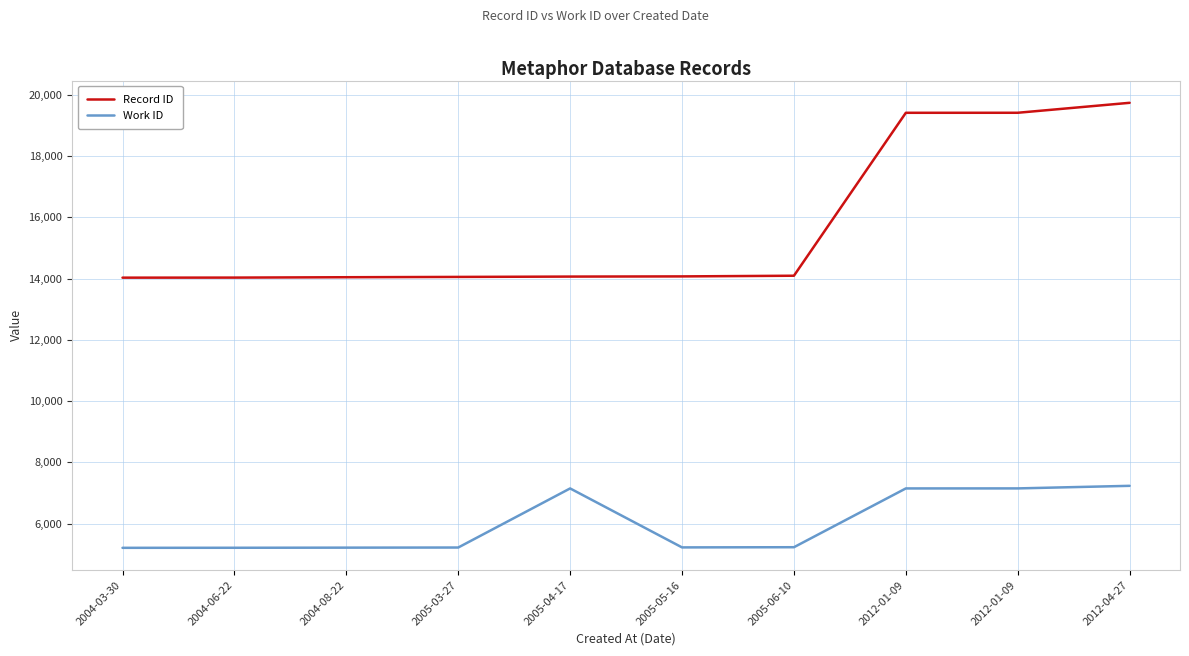

What is the average value of the Record ID series?

15692